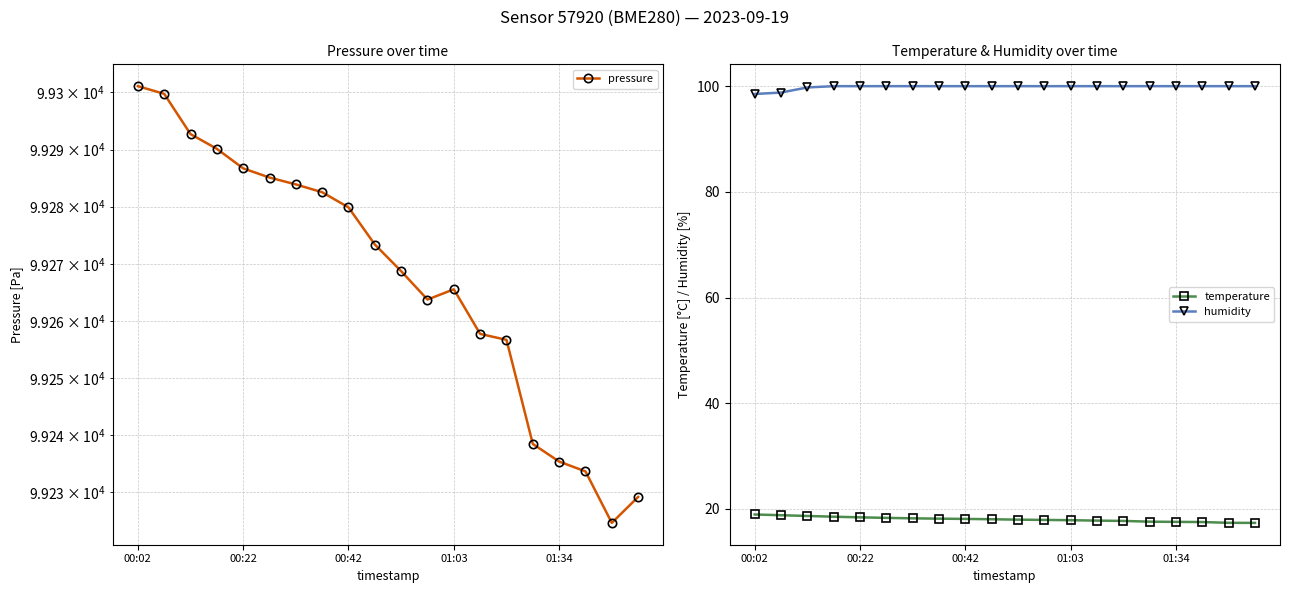

The value of humidity at 01:03 is 56.2. True or false?

False